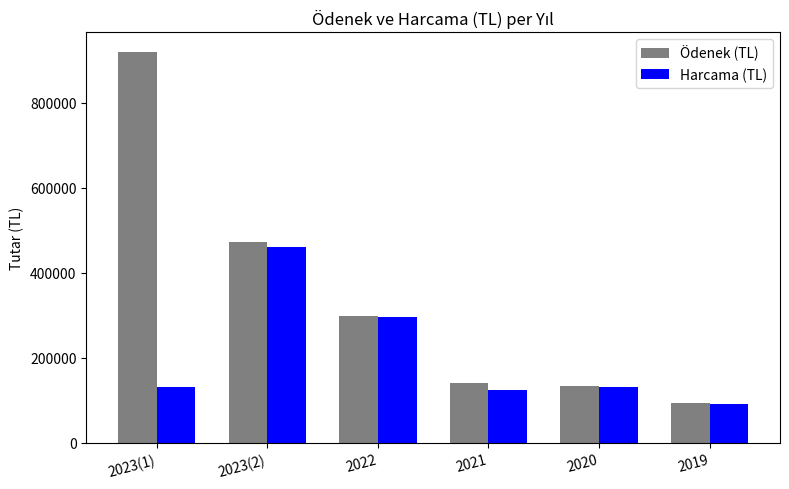

How many bars are there in total?

12